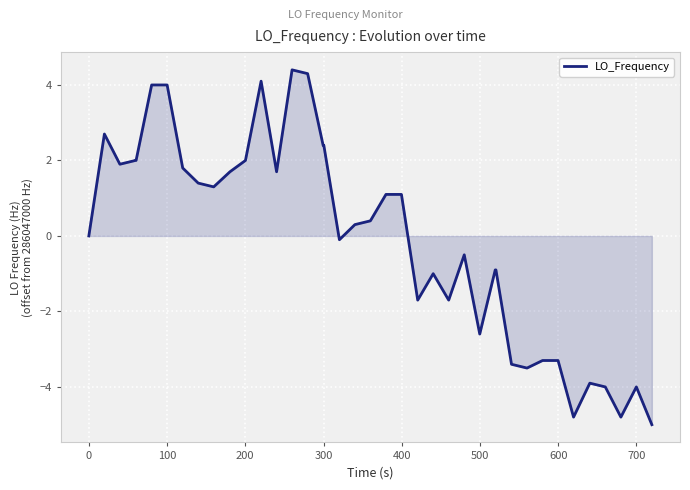

What is the smallest value displayed?

-5.0